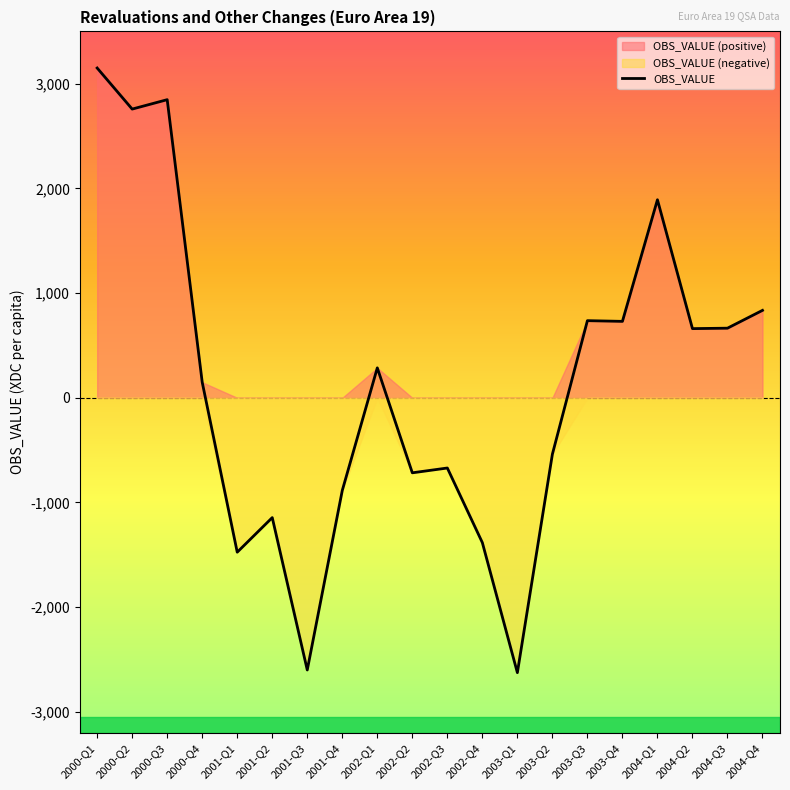

What is the sum of all values?

2671.2